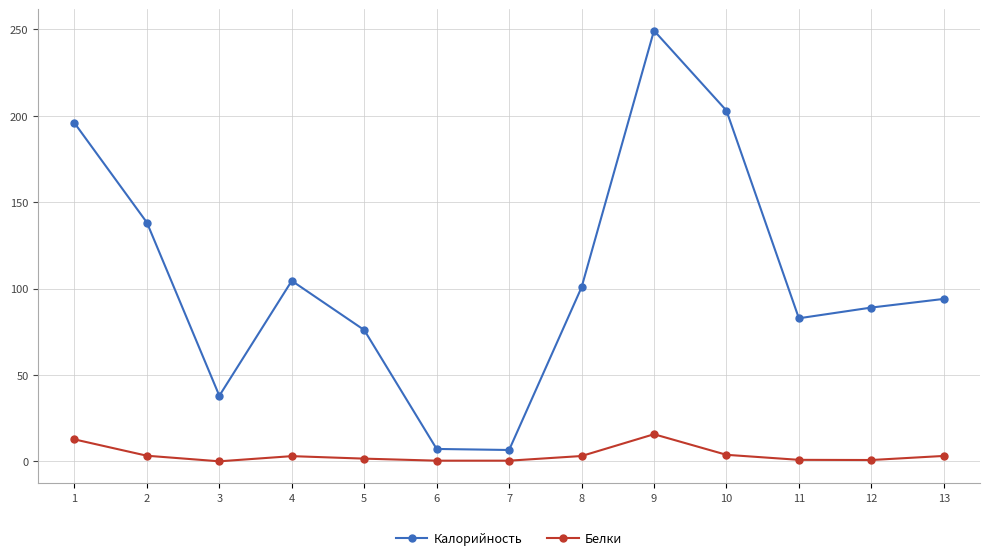

Where is the first local maximum for Калорийность?

4